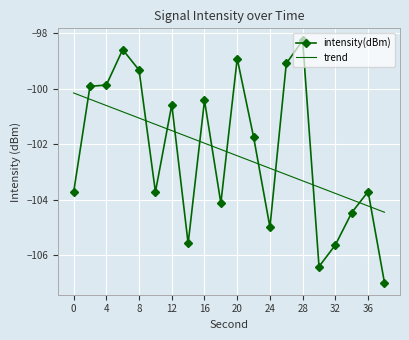

Reading right to left, extract all data points from this chart.

intensity(dBm): -107.0	-103.7	-104.5	-105.6	-106.4	-98.3	-99.1	-105.0	-101.7	-98.9	-104.1	-100.4	-105.6	-100.6	-103.7	-99.3	-98.6	-99.9	-99.9	-103.7
trend: -104.4	-104.2	-104.0	-103.8	-103.5	-103.3	-103.1	-102.9	-102.6	-102.4	-102.2	-102.0	-101.7	-101.5	-101.3	-101.1	-100.8	-100.6	-100.4	-100.2